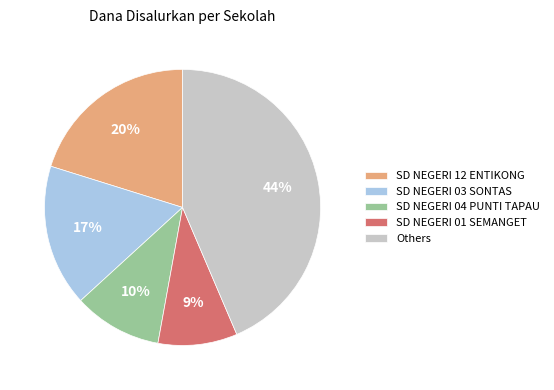

Which category has the smallest portion of the pie?

SD NEGERI 01 SEMANGET